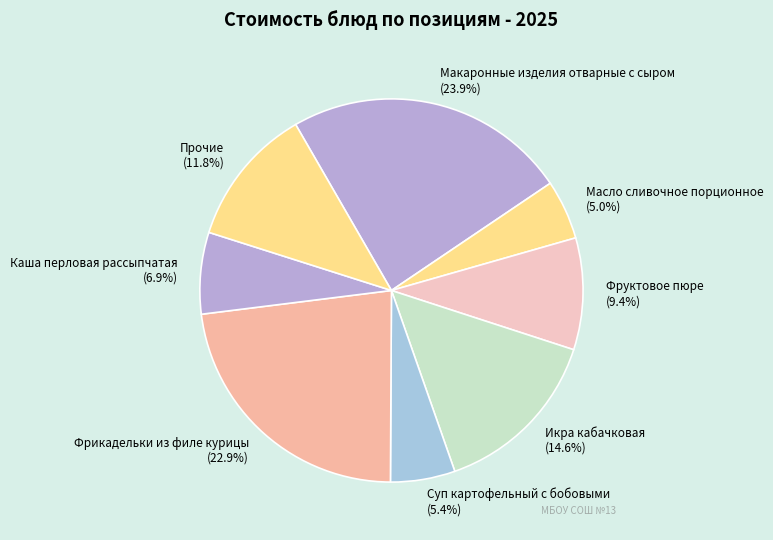

Between Прочие and Фрикадельки из филе курицы, which is larger?

Фрикадельки из филе курицы